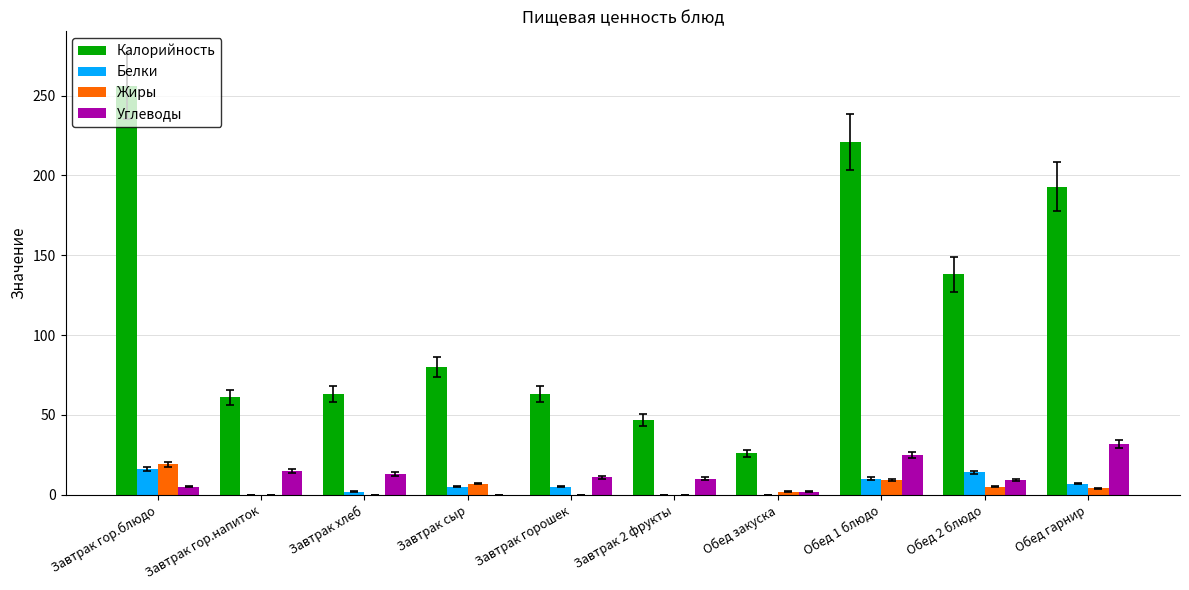

Is the value of Углеводы at Завтрак гор.напиток greater than the value of Белки at Завтрак гор.напиток?

Yes